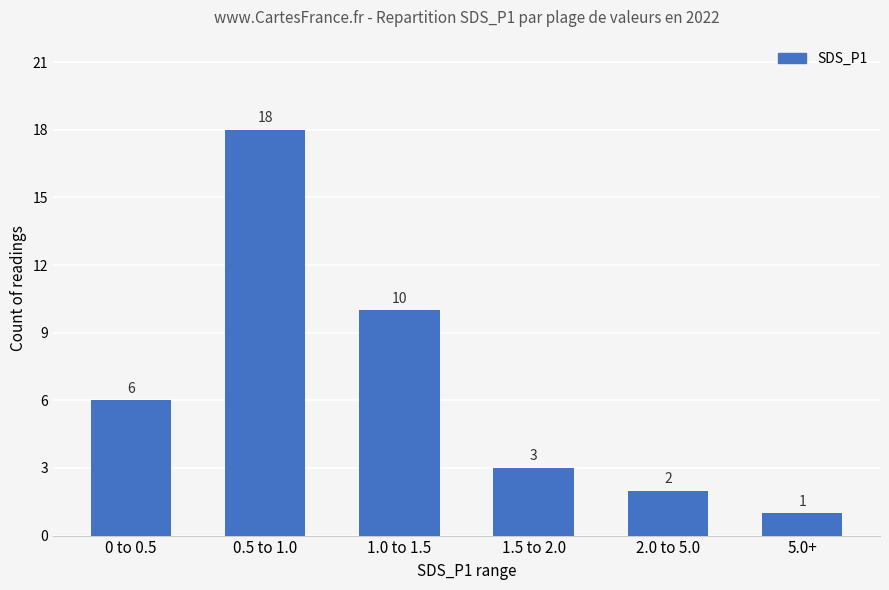

What is the difference between the maximum and minimum values?

17